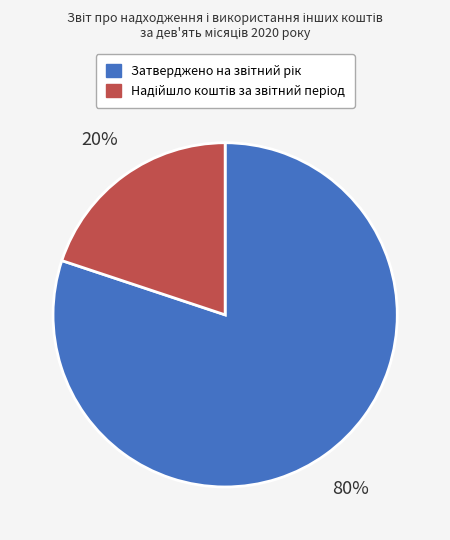

Is there a majority slice in this chart?

Yes